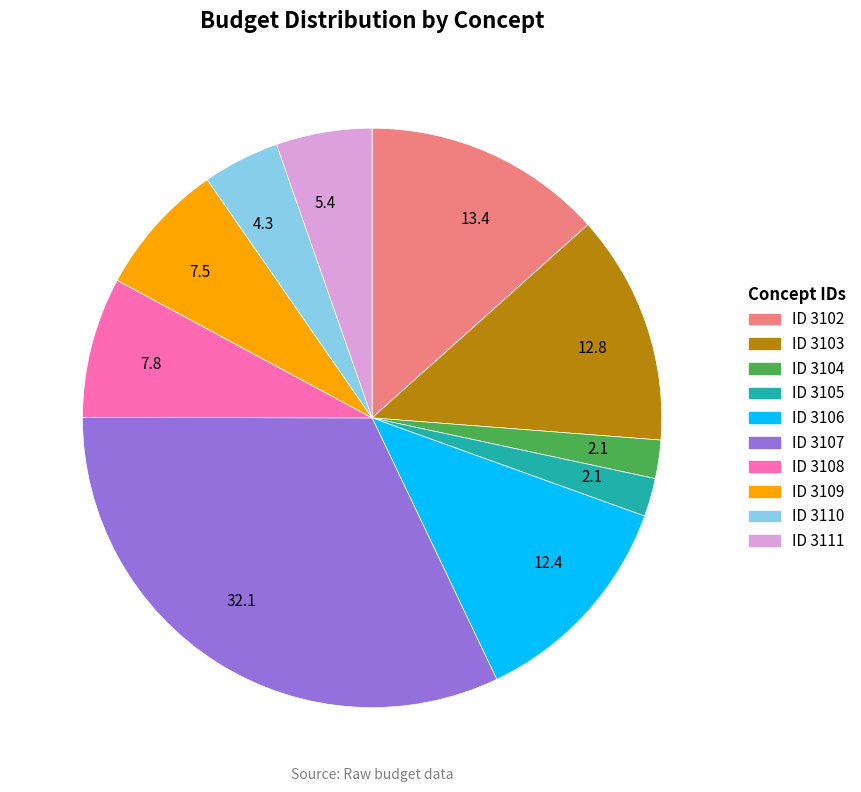

Is there any slice that represents more than half of the pie?

No